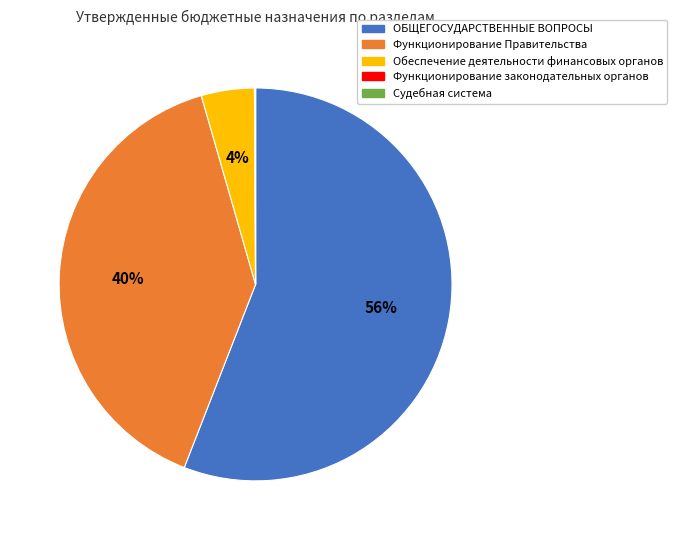

What is the largest slice in the pie chart?

ОБЩЕГОСУДАРСТВЕННЫЕ ВОПРОСЫ